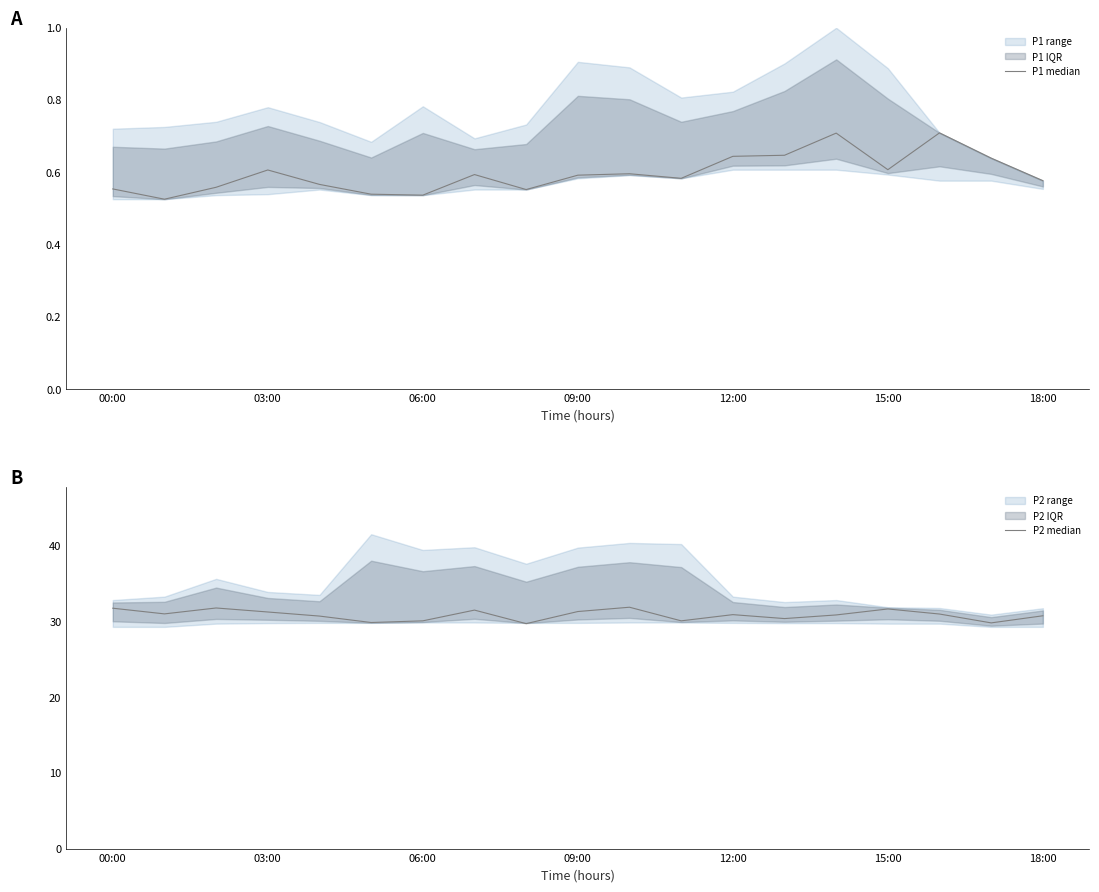

What is the total value across all series at 8?

30.3